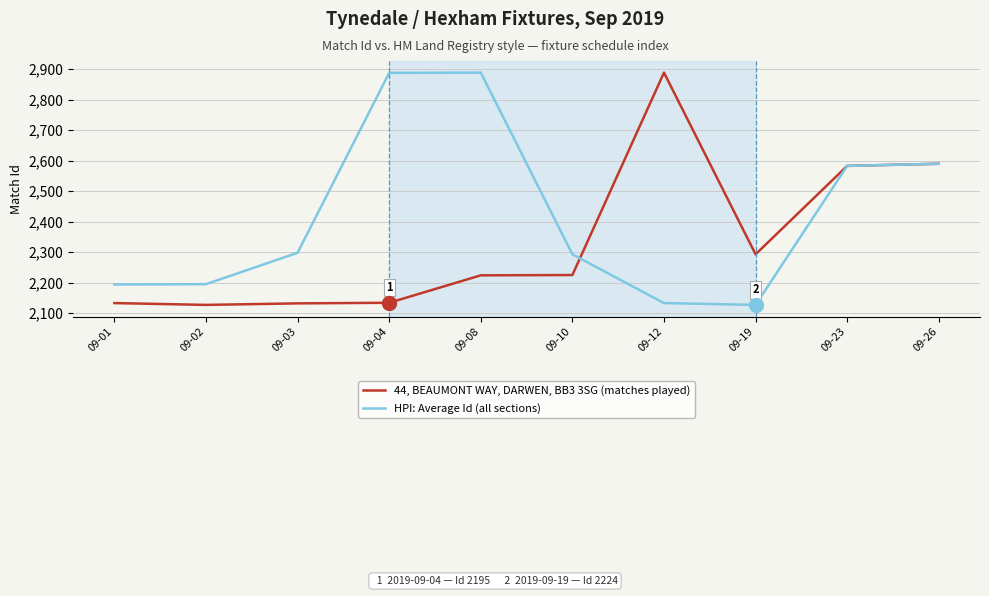

What is the maximum value shown in the chart?

2889